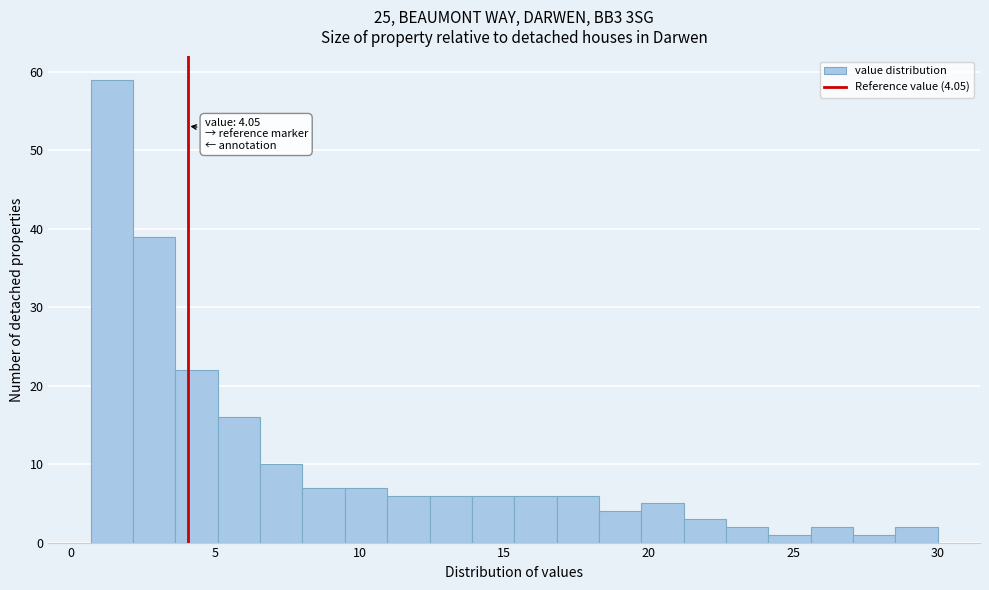

Around what value on the x-axis is the tallest bar? Give the approximate position of its centre, as read against the axis.

1.5